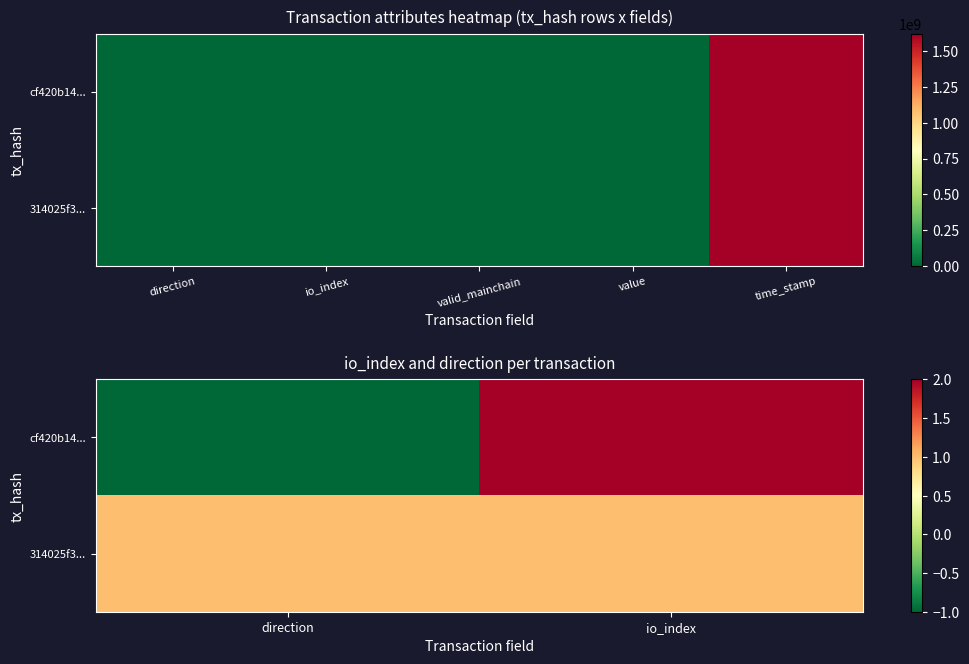

What is the total value across all series at io_index?

3